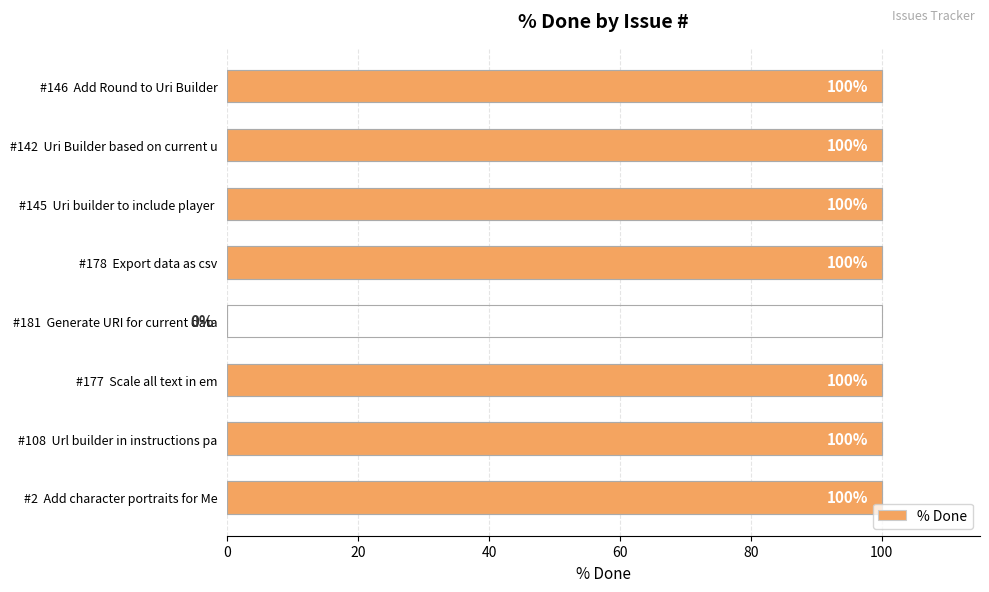

What is the sum of the values at #146 Add Round to Uri Builder and #181 Generate URI for current data?

100